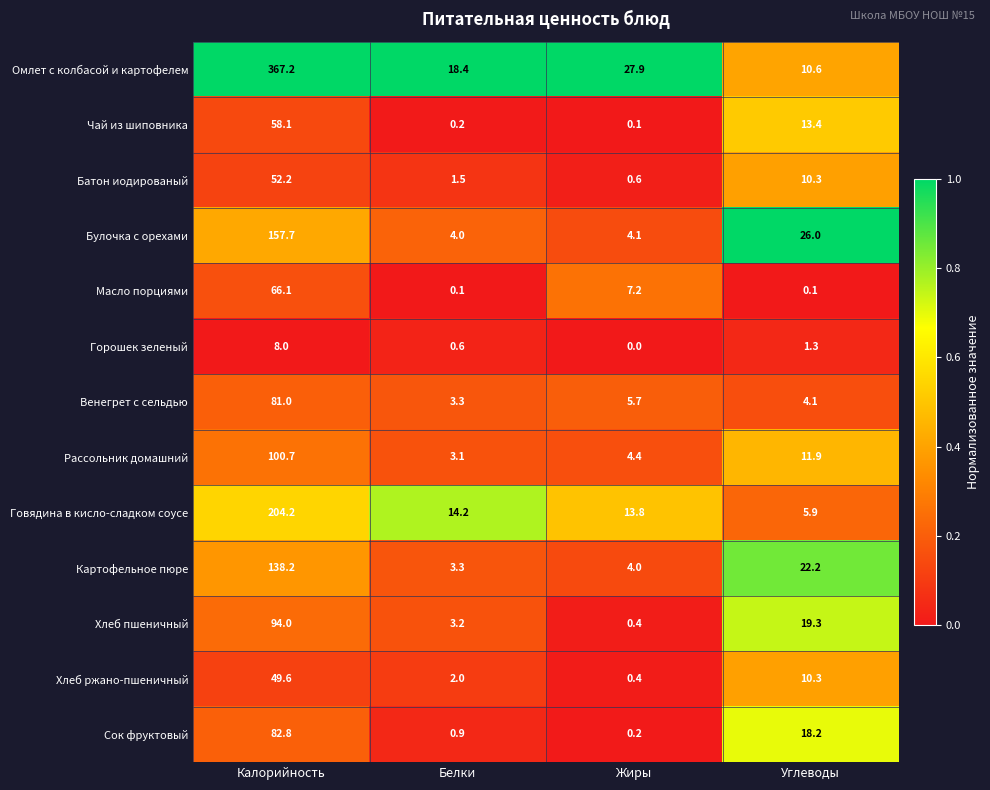

Which series has the widest spread of values?

Омлет с колбасой и картофелем